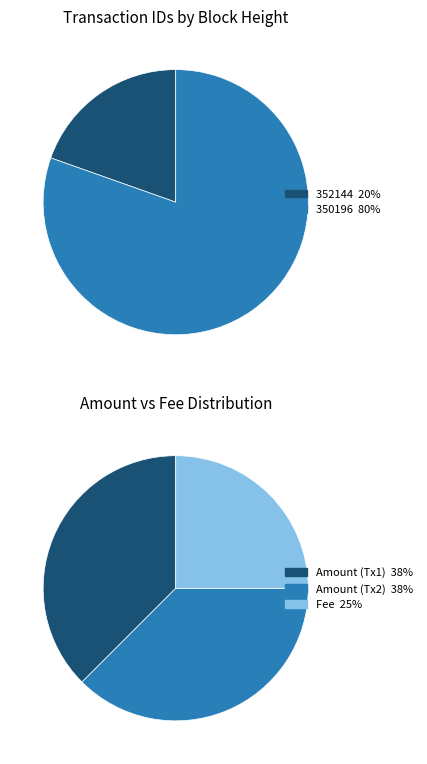

Which category has the biggest portion of the pie?

350196